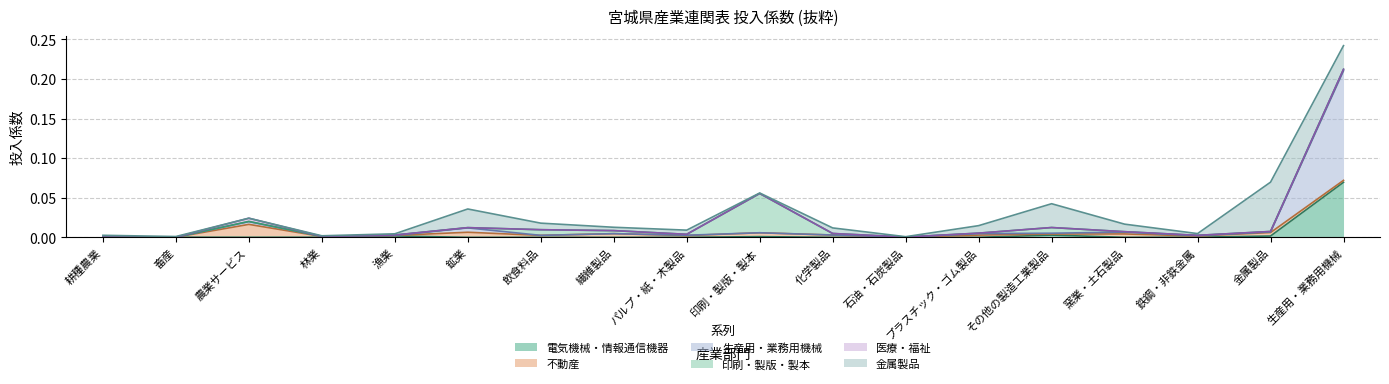

At which label does 金属製品 reach its peak?

金属製品